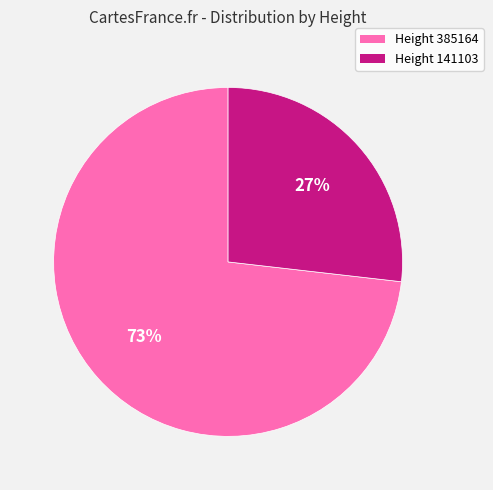

To the nearest percent, what is the difference between the largest and smallest slice percentages?

46%